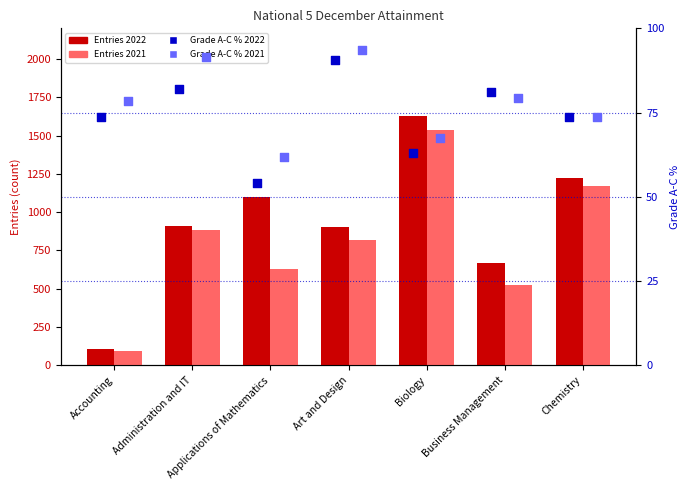

At how many categories does at least one series exceed 148?

6